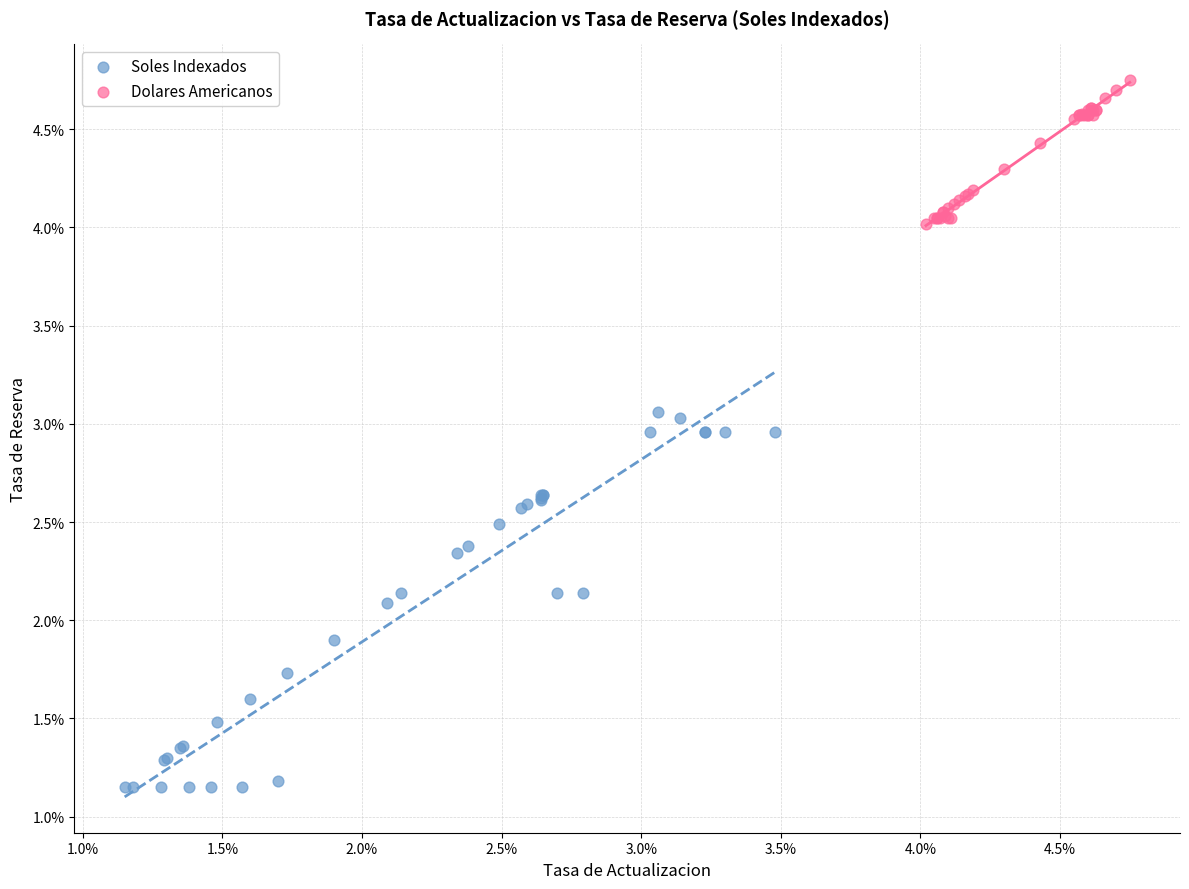

Which series contains the lowest Y value?

Soles Indexados